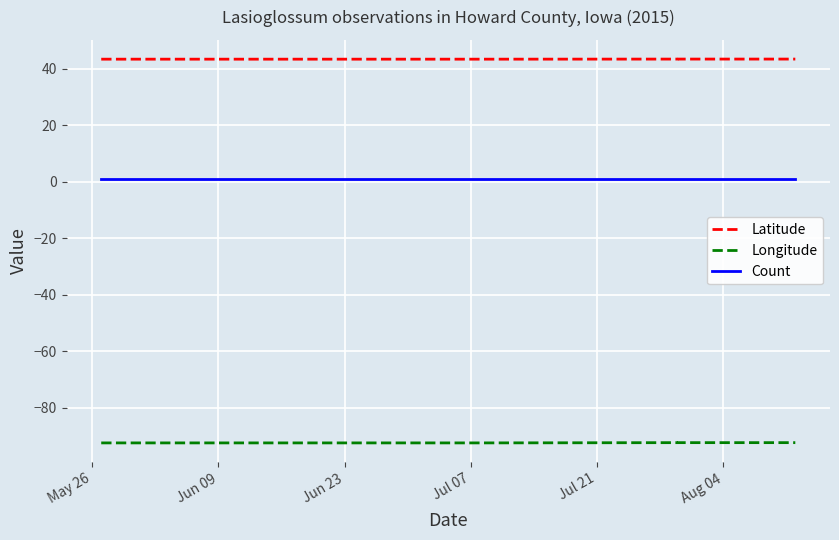

What is the label of the 3rd point from the right?

Aug 04